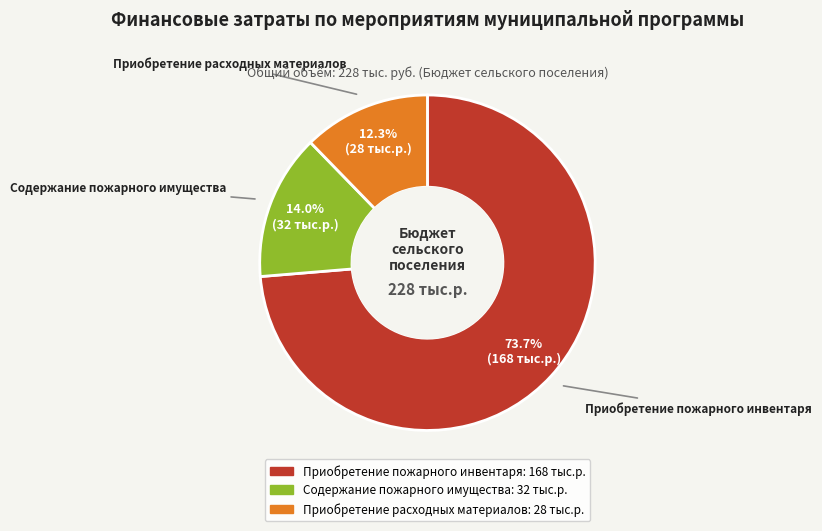

How much of the chart is everything except Приобретение пожарного инвентаря?

26.3%